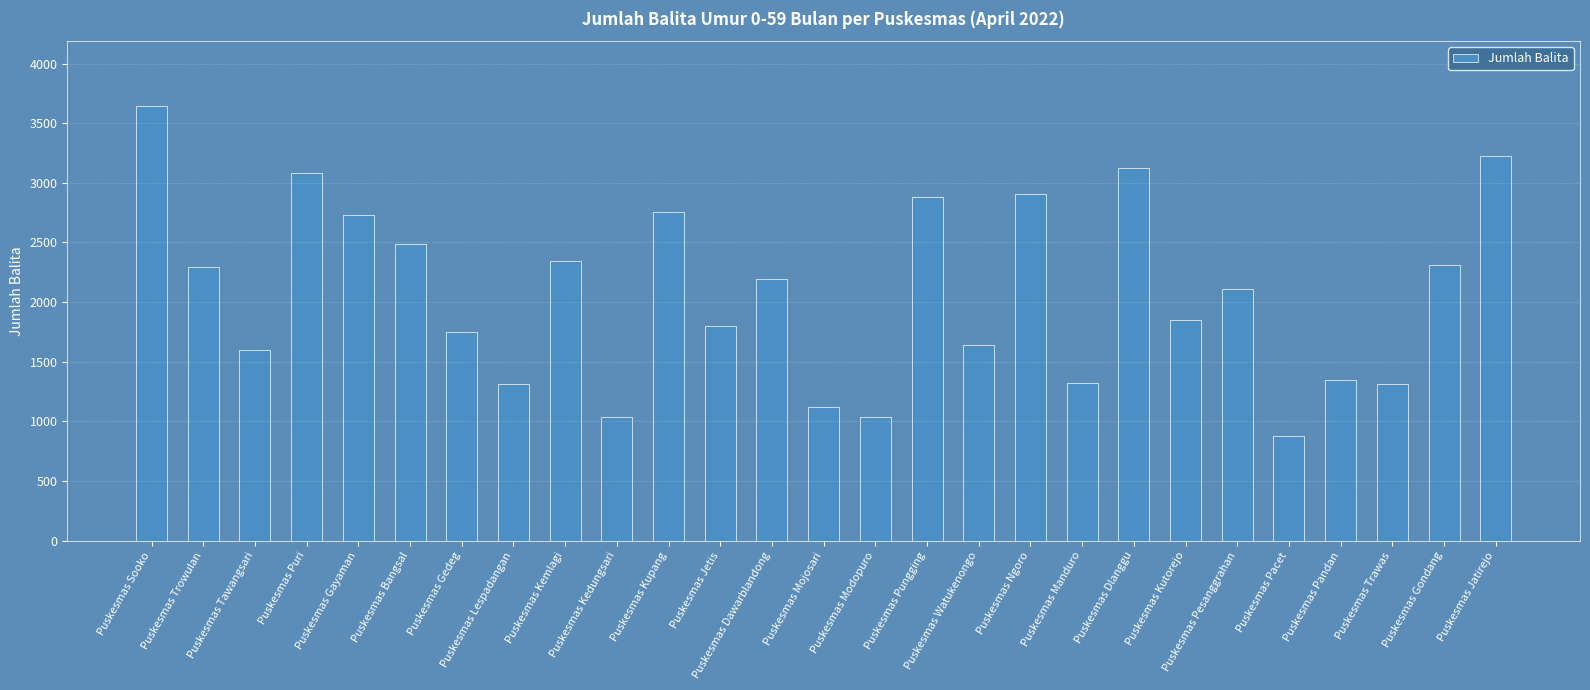

What is the sum of the values at Puskesmas Tawangsari and Puskesmas Bangsal?

4090